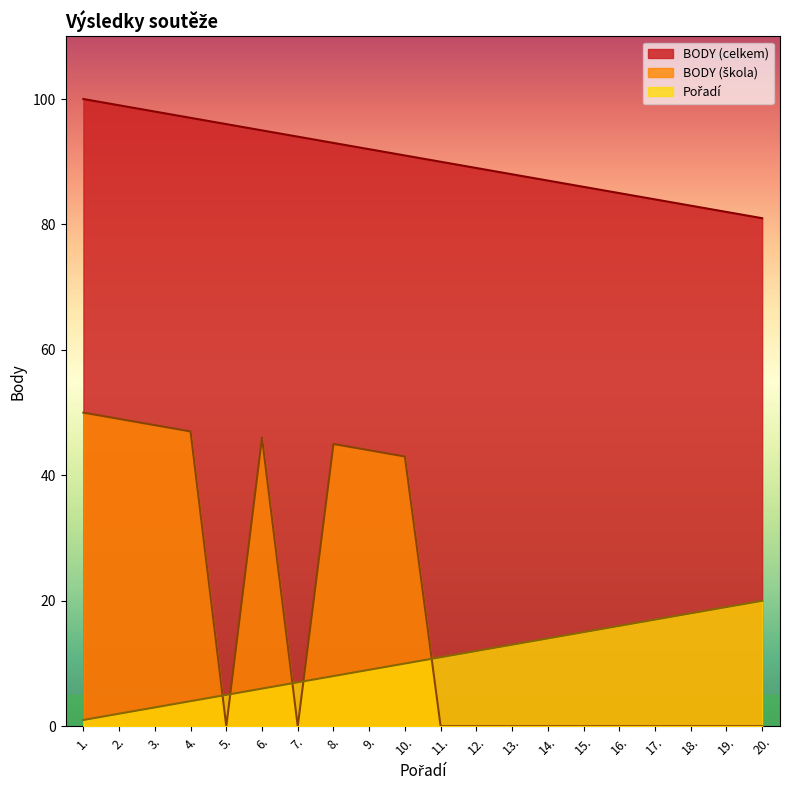

Which series has the largest total across all categories?

BODY (celkem)